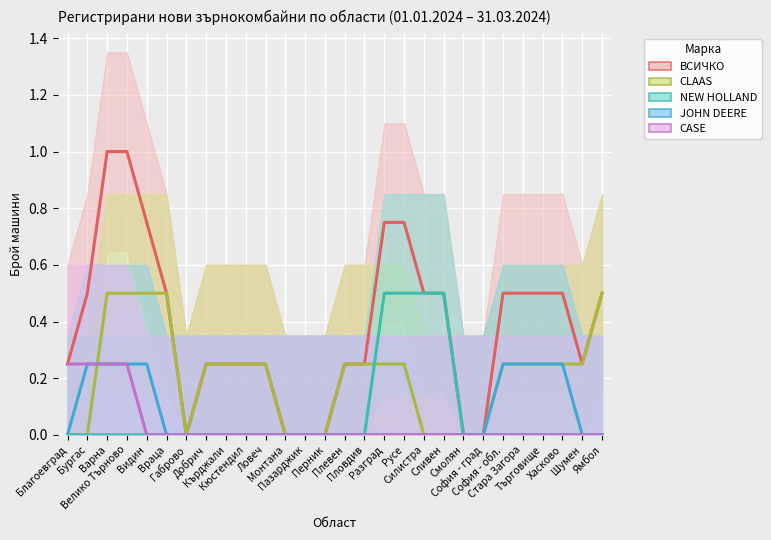

Rank the series at Ловеч from lowest to highest value.

NEW HOLLAND, JOHN DEERE, CASE, ВСИЧКО, CLAAS